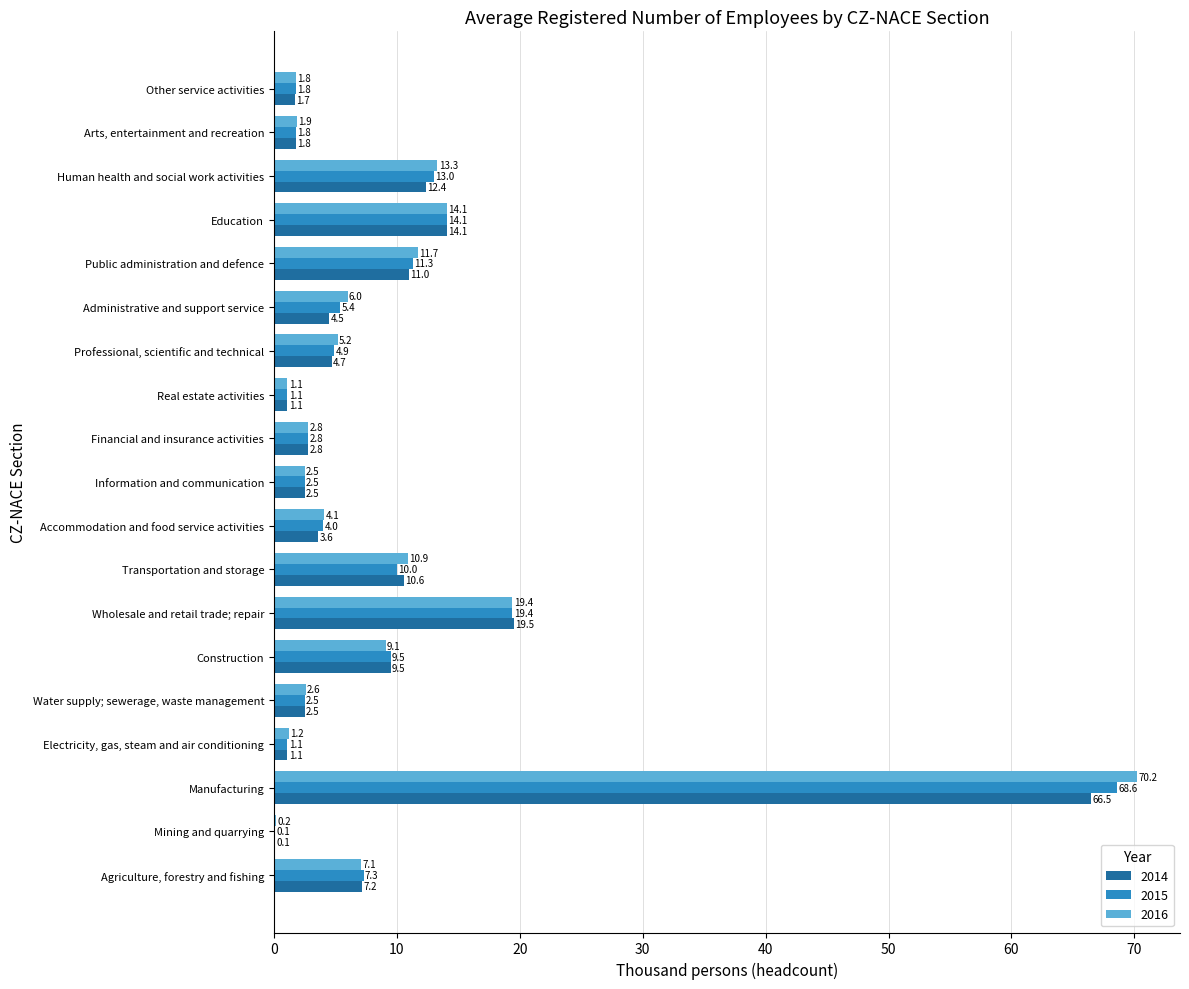

What is the sum of the 2015 values at Agriculture, forestry and fishing and Accommodation and food service activities?

11.3